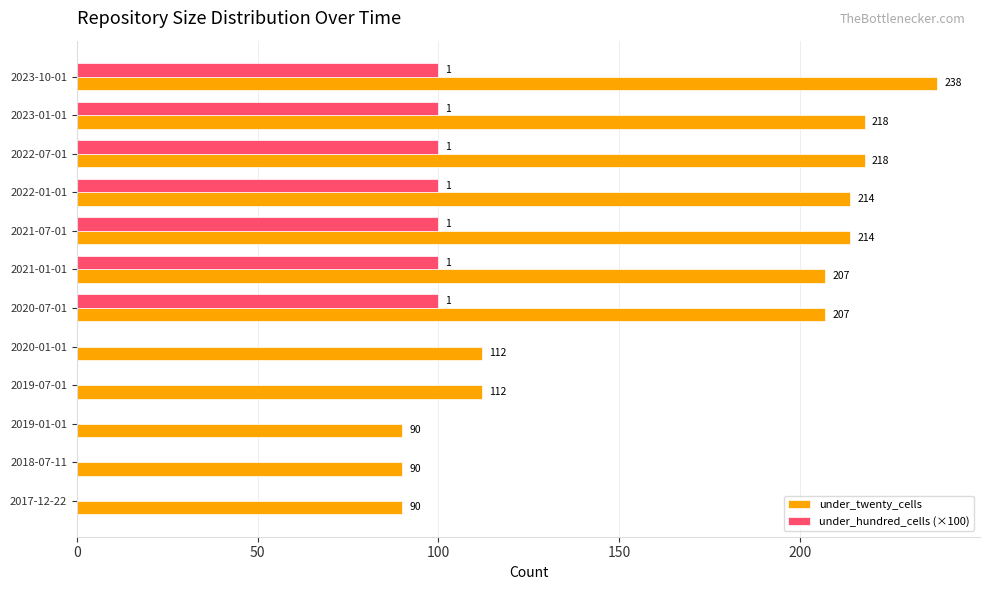

What value does the under_hundred_cells (×100) series have at 2023-10-01?

100